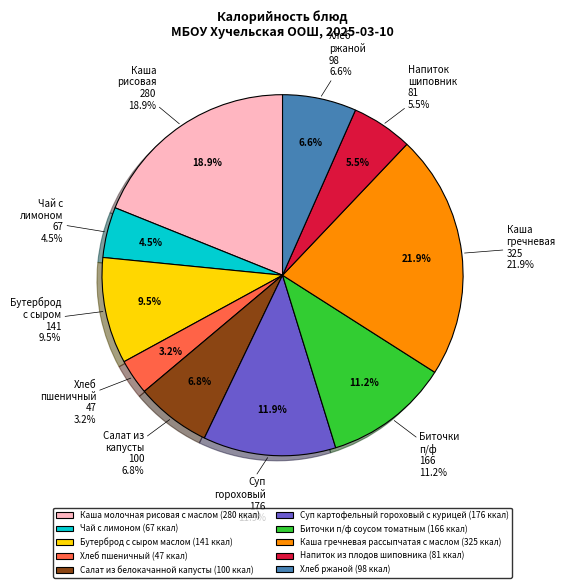

Is there a majority slice in this chart?

No